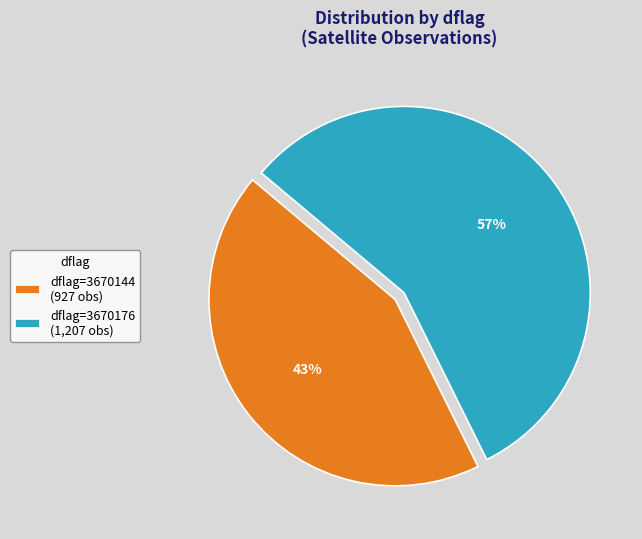

What is the majority slice?

dflag=3670176 (1,207 obs)